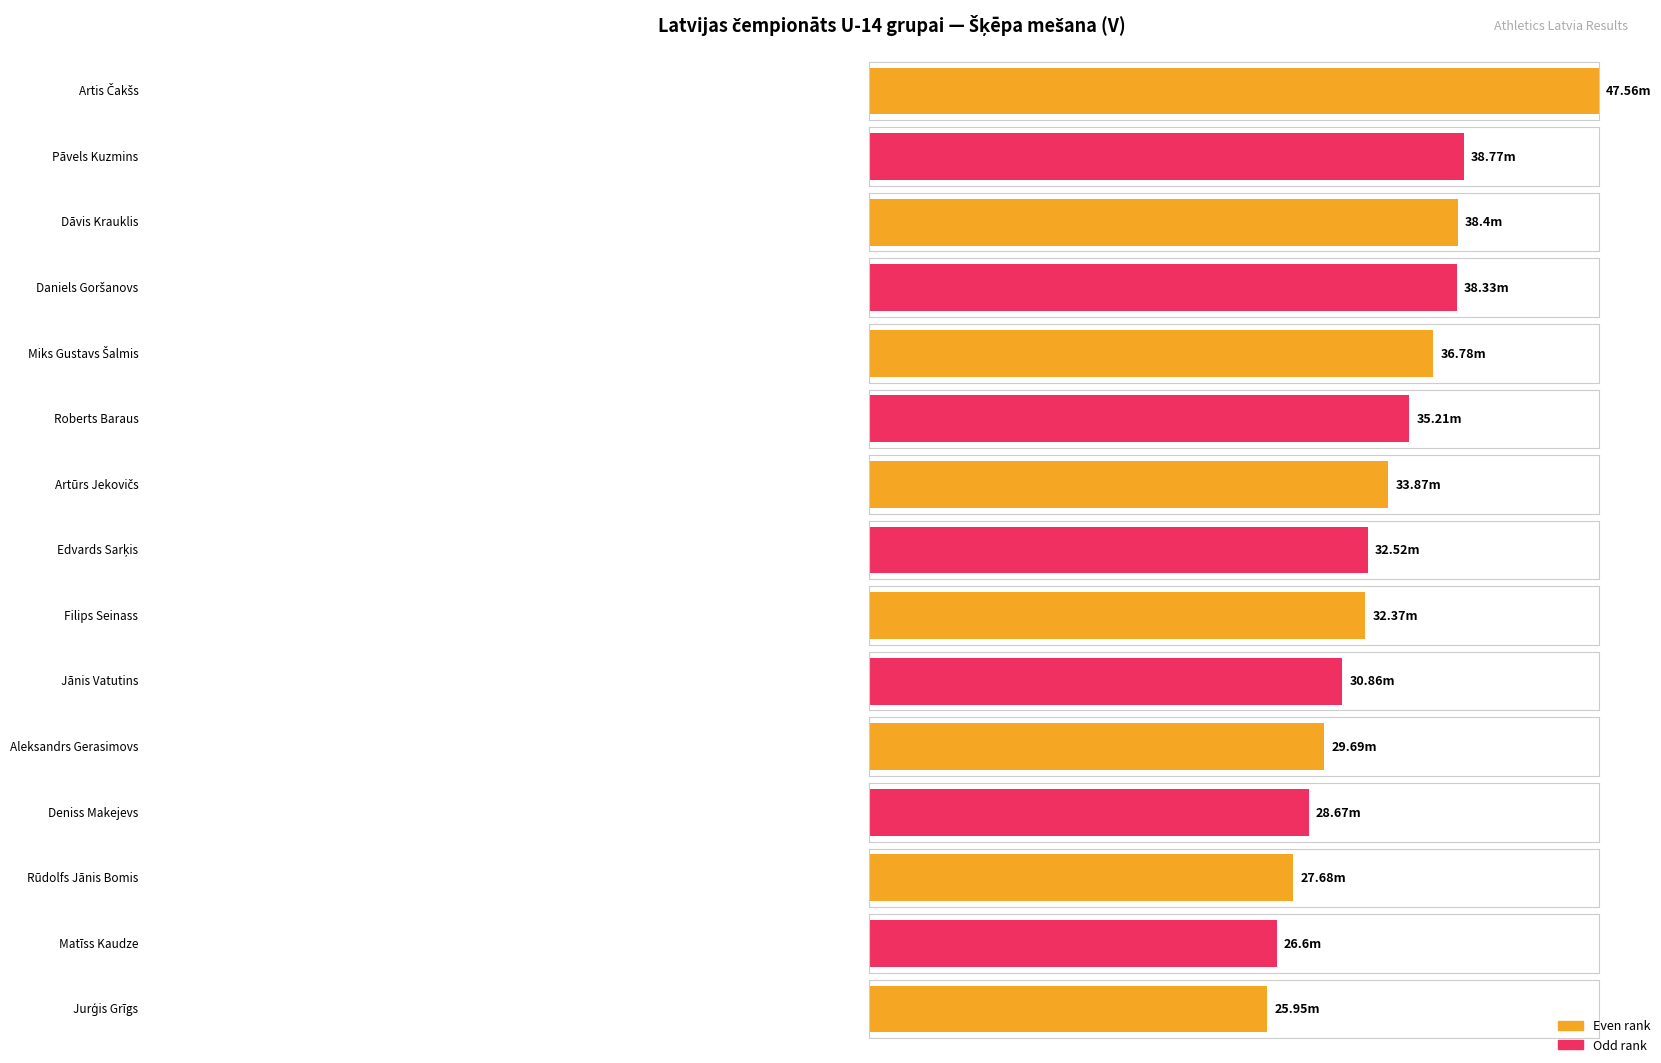

The chart shows a value of 36.8 at Miks Gustavs Šalmis. True or false?

True